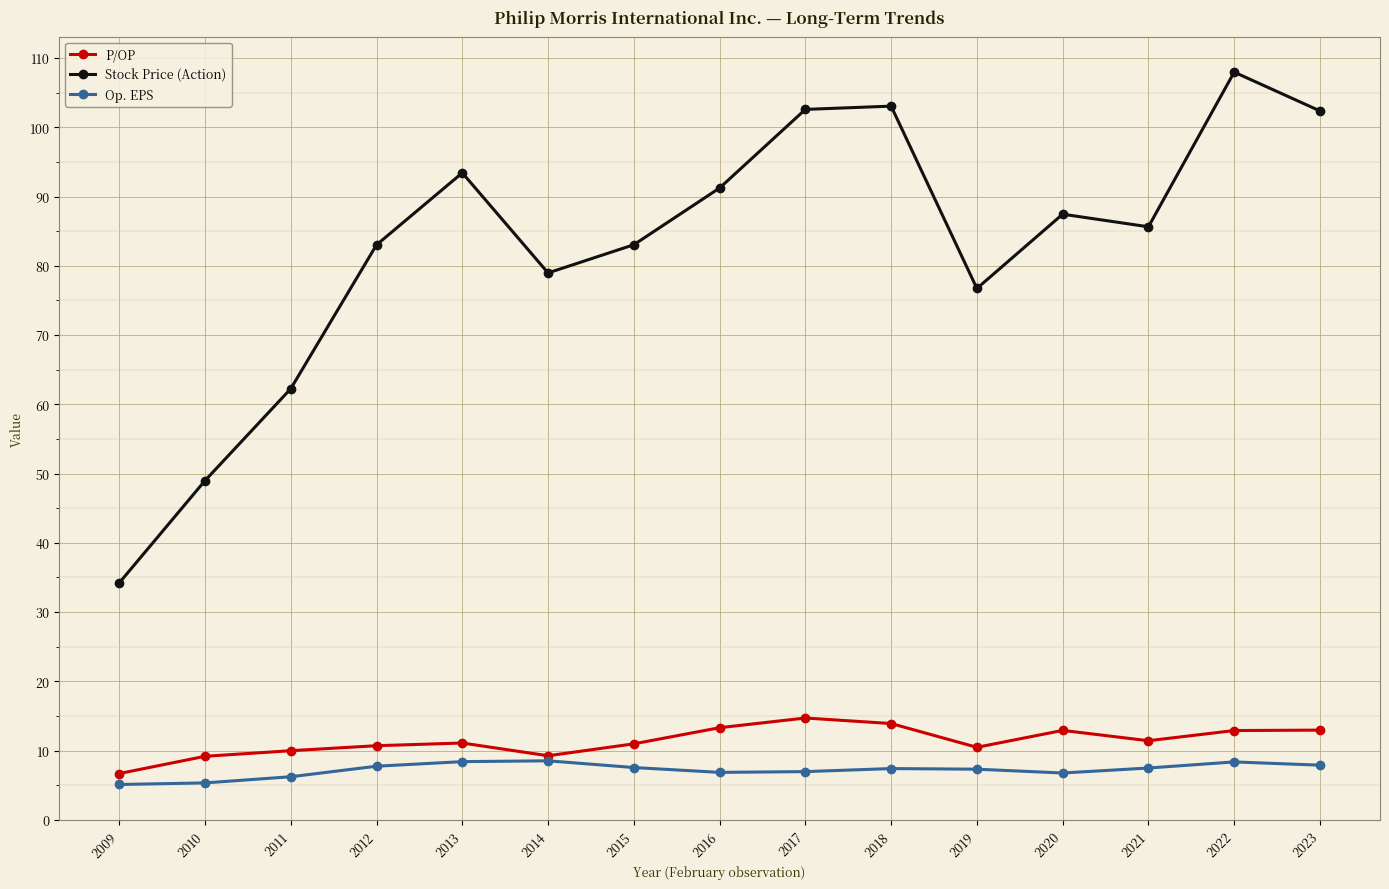

Count the number of data series in this chart.

3